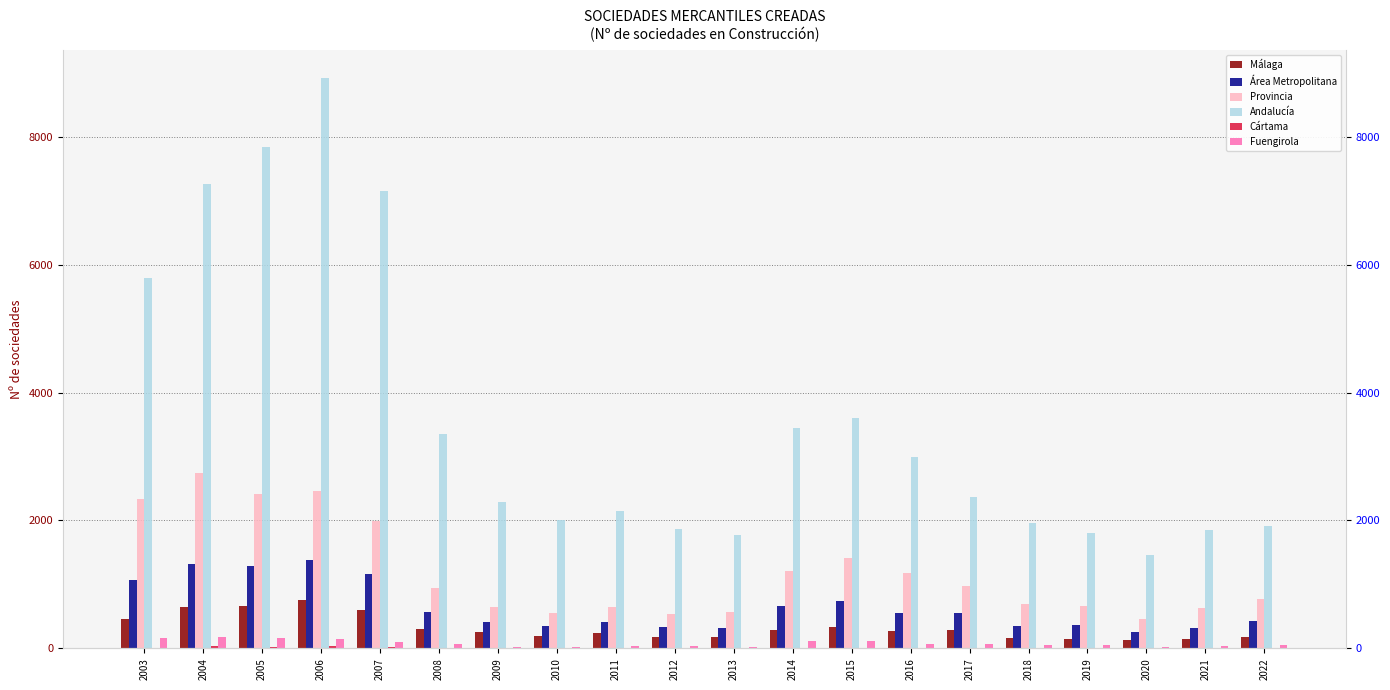

Between 2008 and 2018, which series saw the biggest shift?

Andalucía